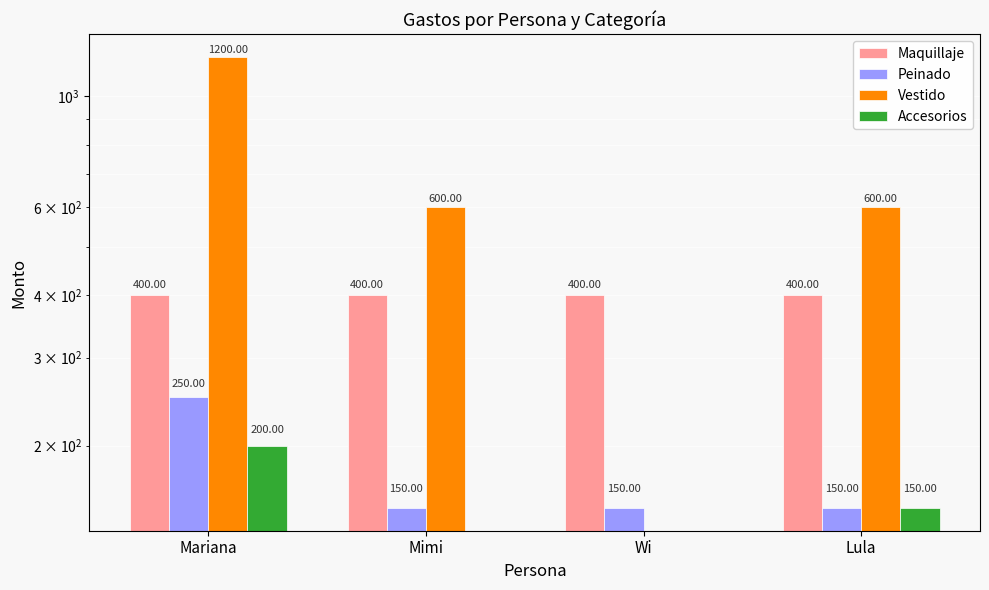

How many data points in Vestido are above 600?

1